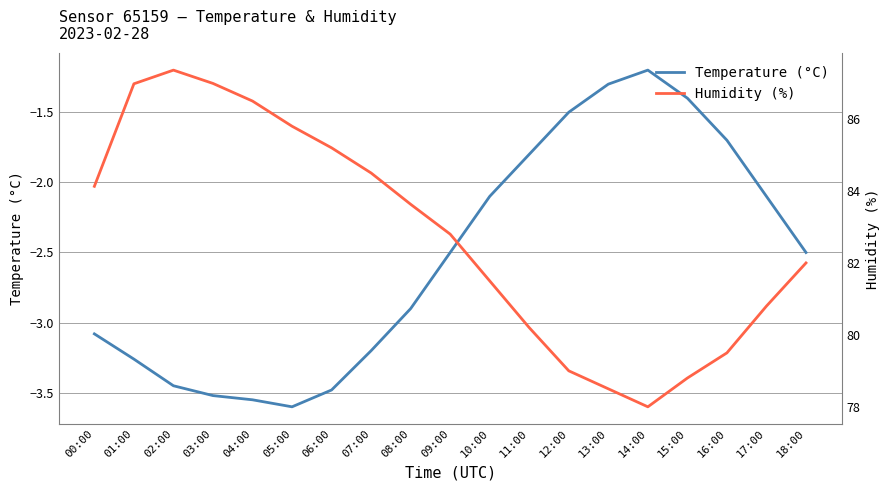

What is the minimum value shown in the chart?

-3.6